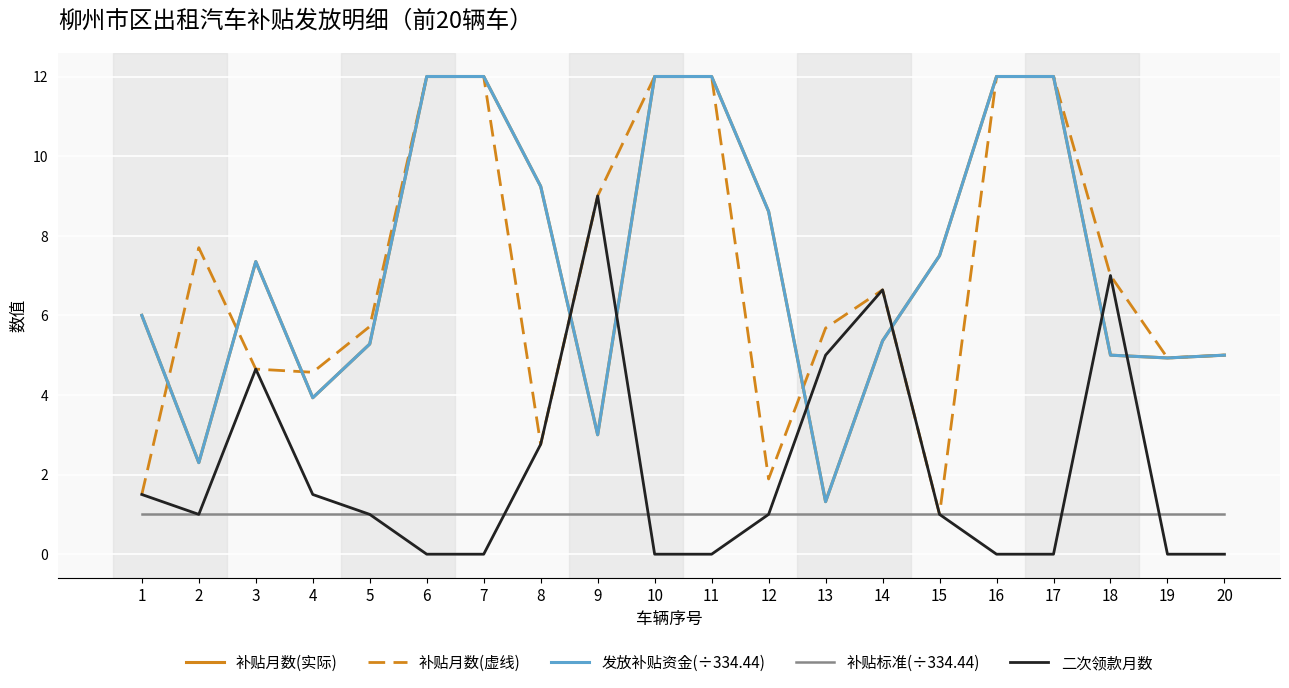

True or false: 补贴月数(实际) and 补贴标准(÷334.44) cross at least once.

False